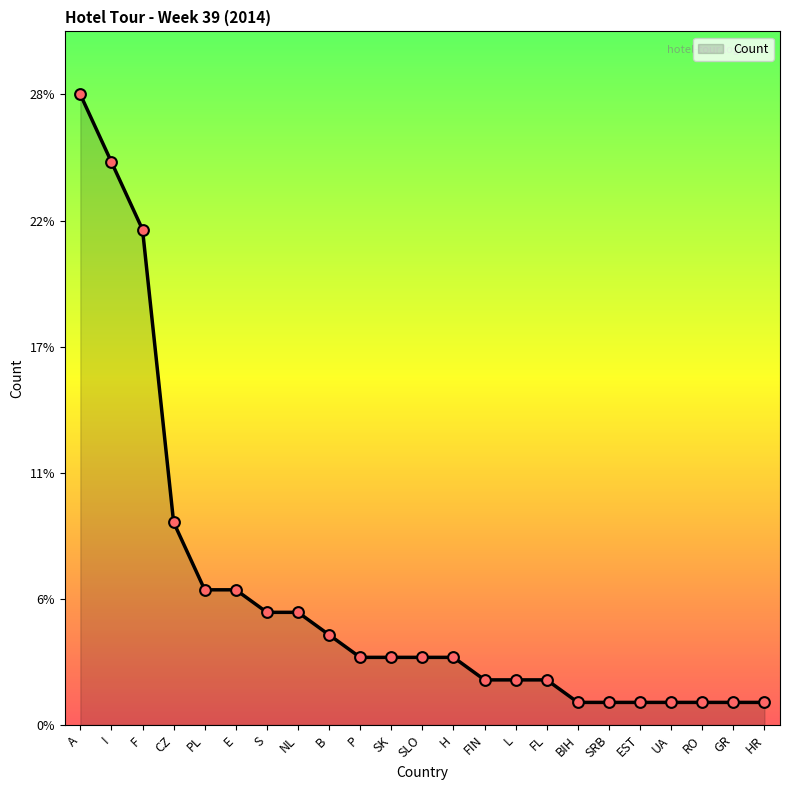

Between B and F, which is larger?

F